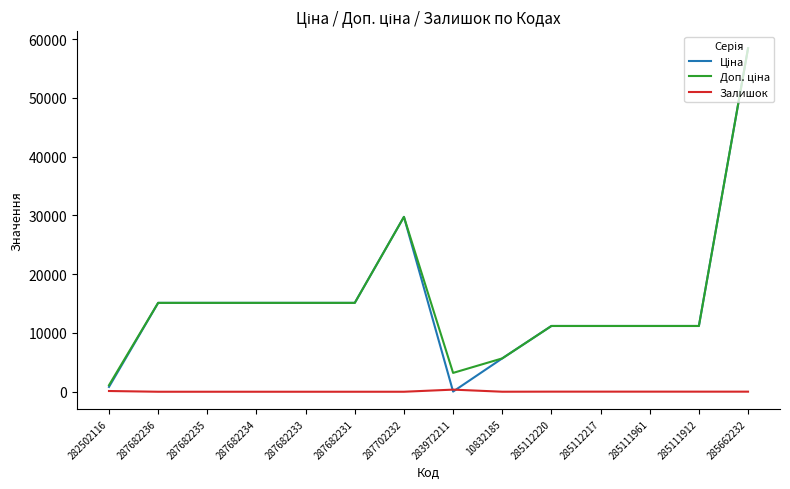

What is the sum of all Залишок values?

569.0